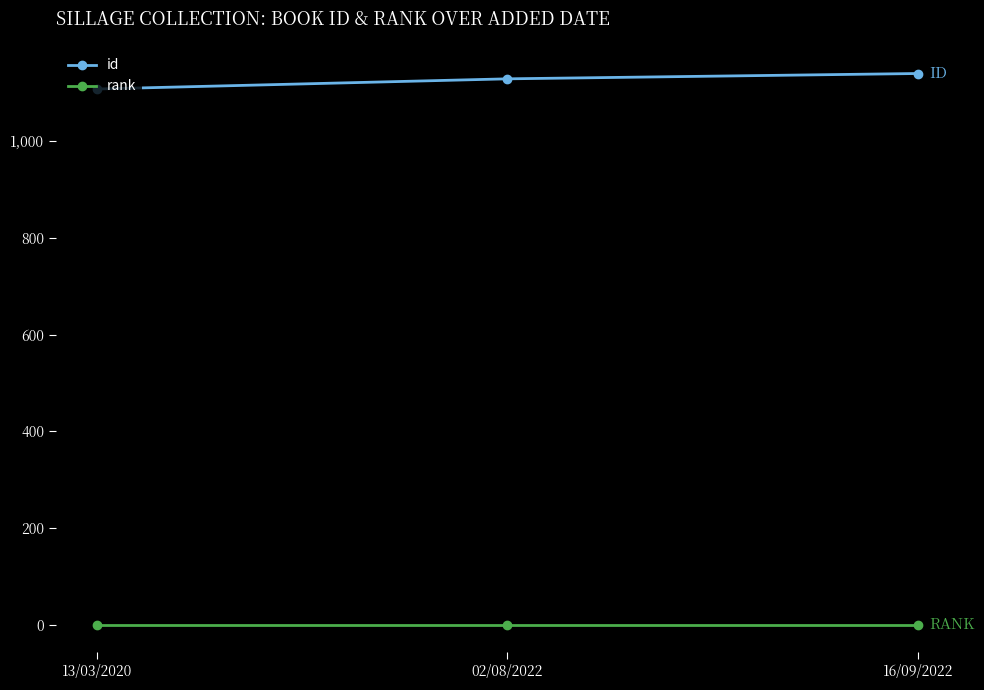

What is the sum of the rank values at 13/03/2020 and 02/08/2022?

2